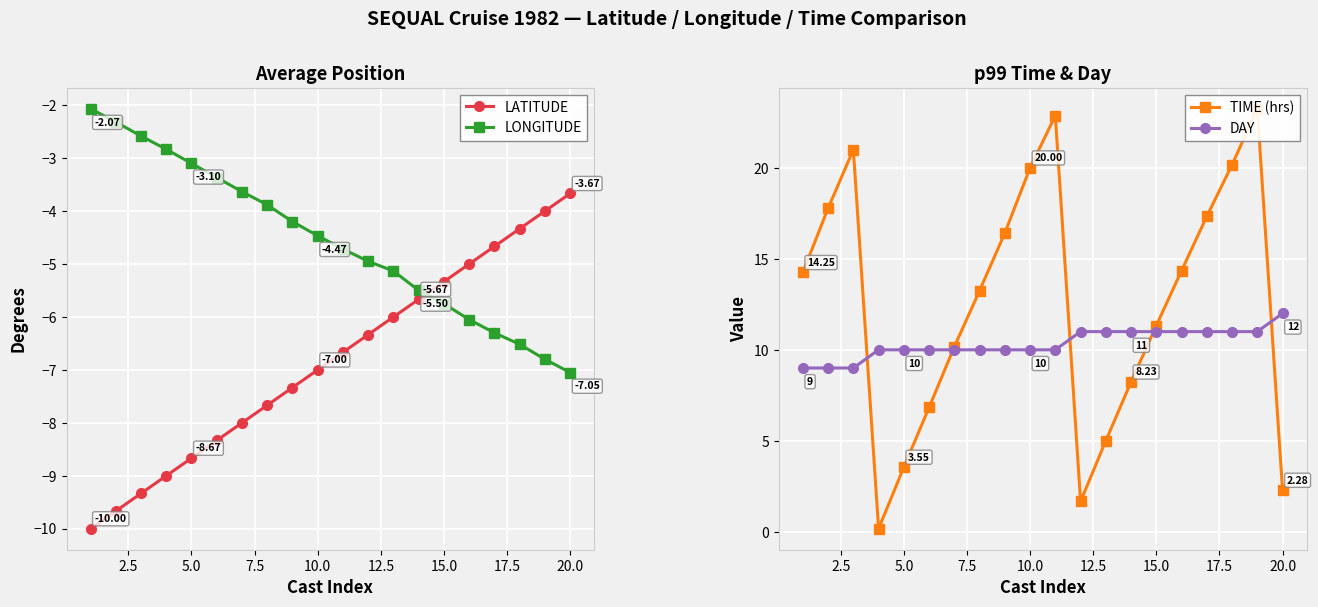

True or false: LONGITUDE and LATITUDE cross at least once.

True